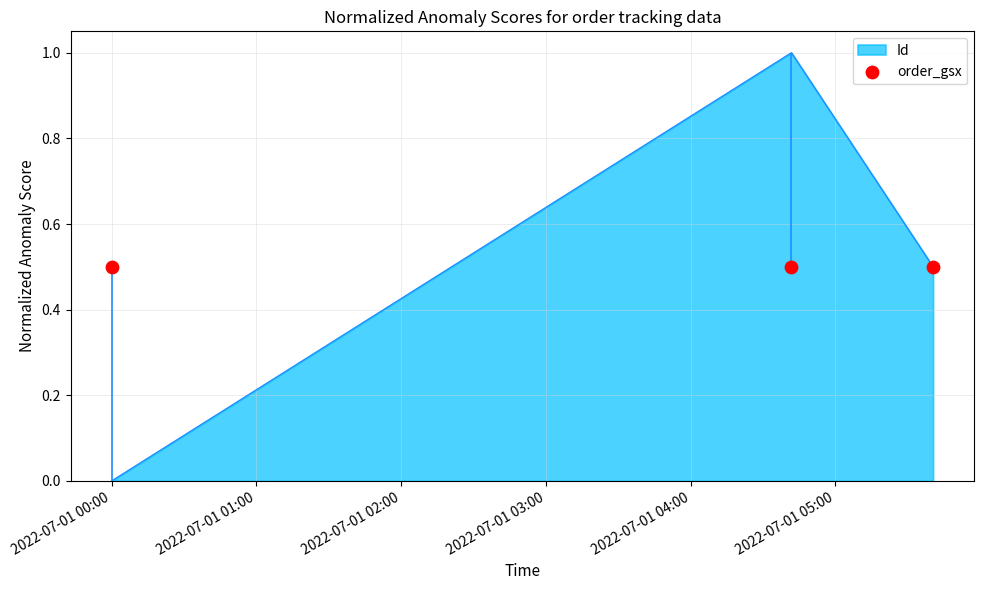

What is the change in value from 2022-07-01 04:41:47 to 2022-07-01 05:40:30?

-0.5